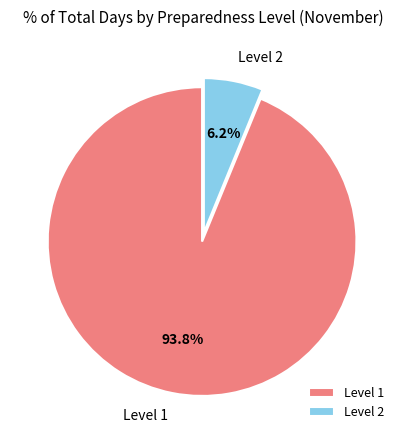

Which has a higher value, Level 2 or Level 1?

Level 1